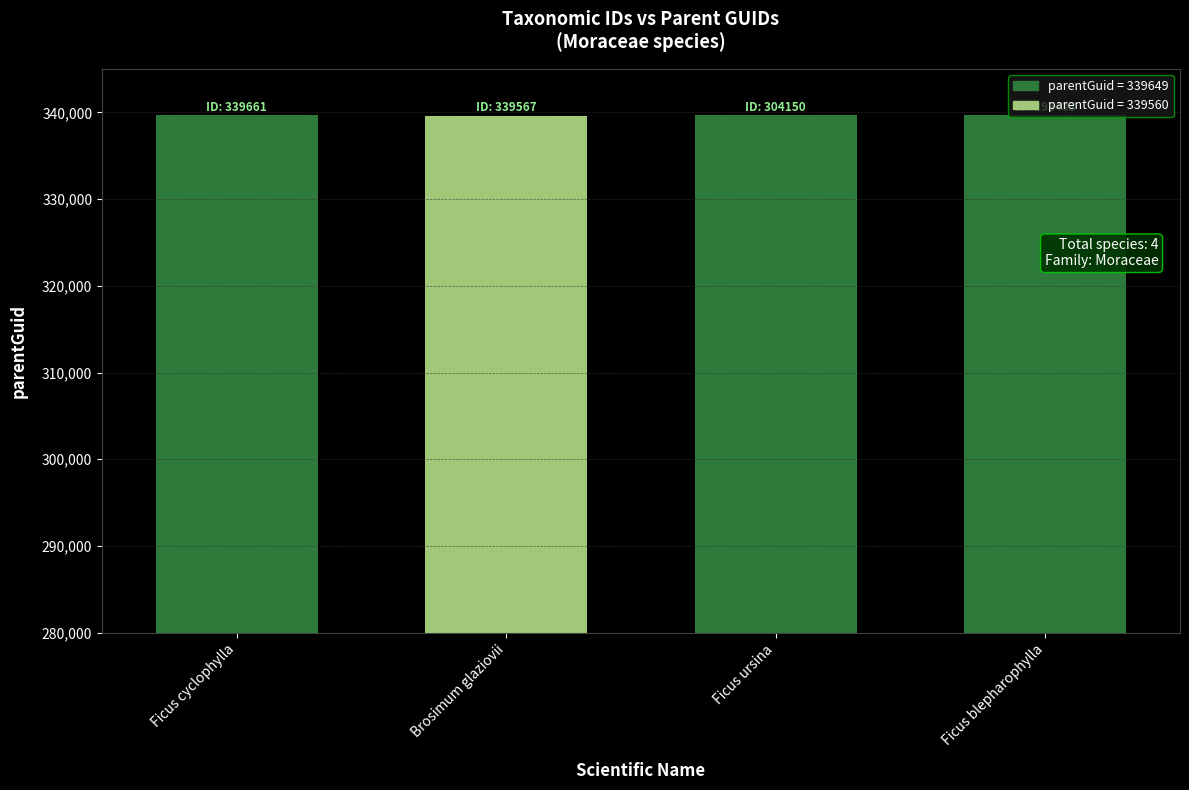

What is the smallest value displayed?

339560